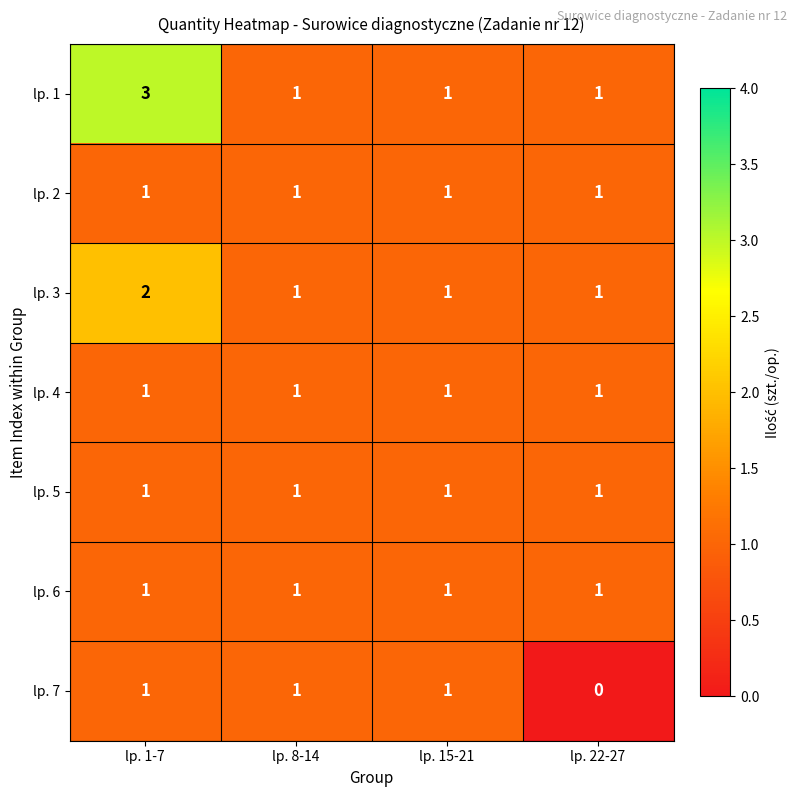

At how many categories does at least one series exceed 0?

4